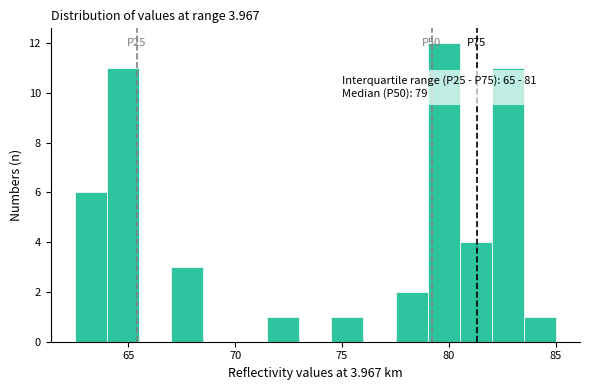

Read against the x-axis, roughly where is the centre of the tallest bar?

80.0